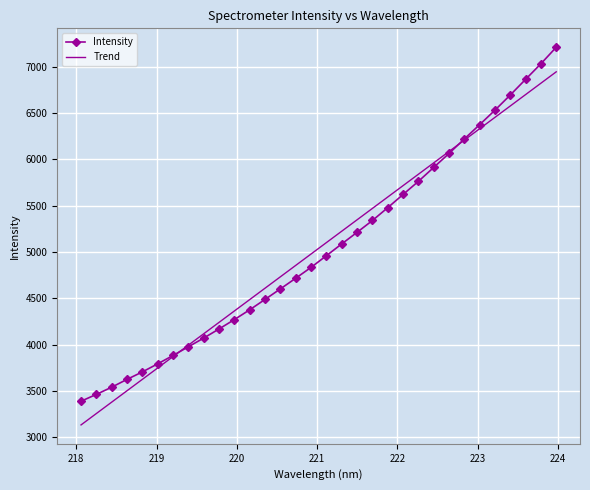

What is the lowest value of the Intensity series?

3389.8